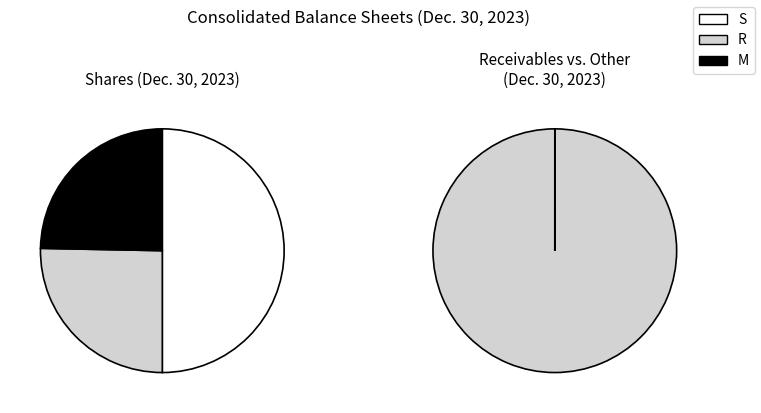

Is there any slice that represents more than half of the pie?

No